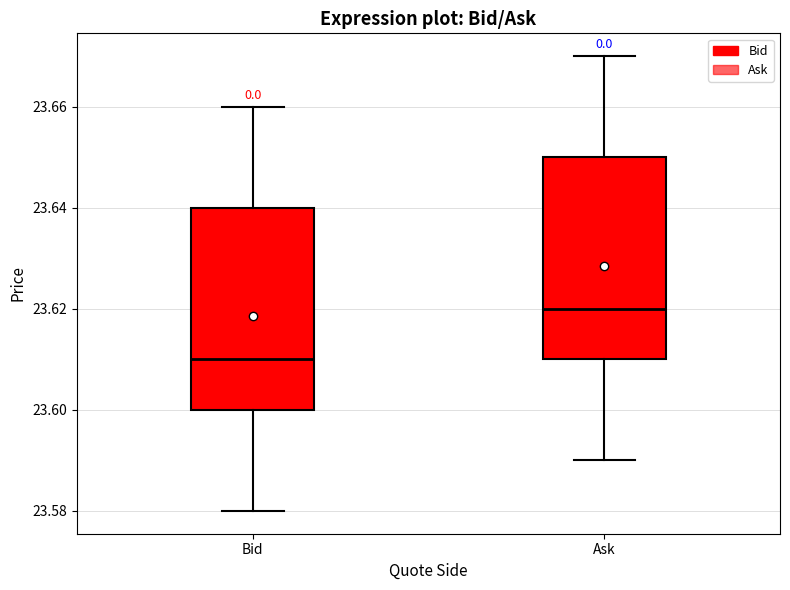

Reading left to right, read every box against the y-axis: the position of its median line, the range the box covers, and the ends of its whiskers. The values are not printed on the chart, so give them approximately, as read against the axis.

Bid: median 23.61, box 23.60 to 23.64, whiskers 23.58 to 23.66
Ask: median 23.62, box 23.61 to 23.65, whiskers 23.59 to 23.67